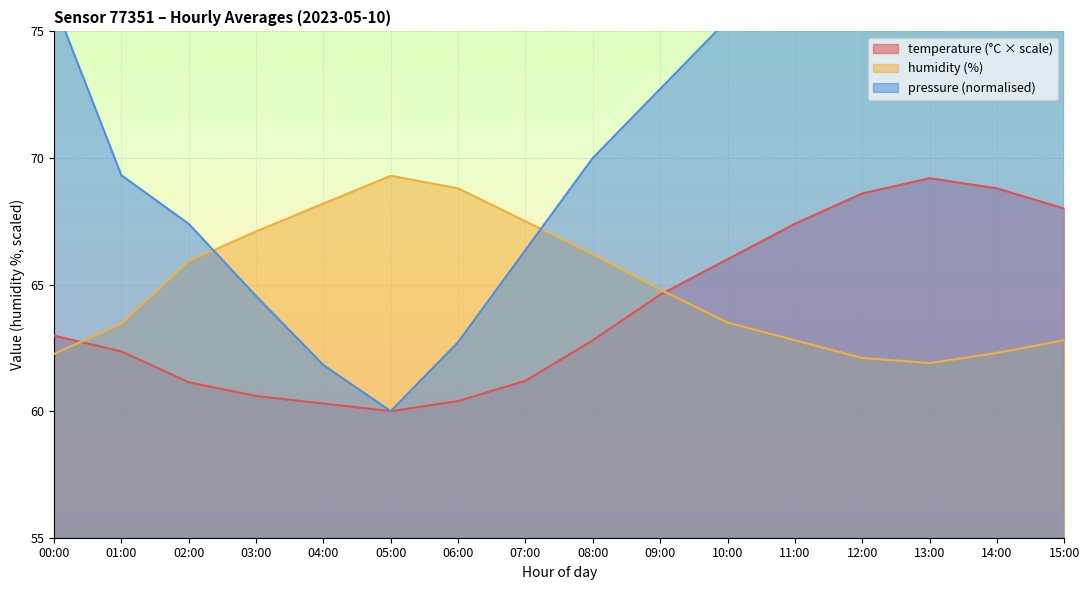

How many lines are shown in the chart?

3